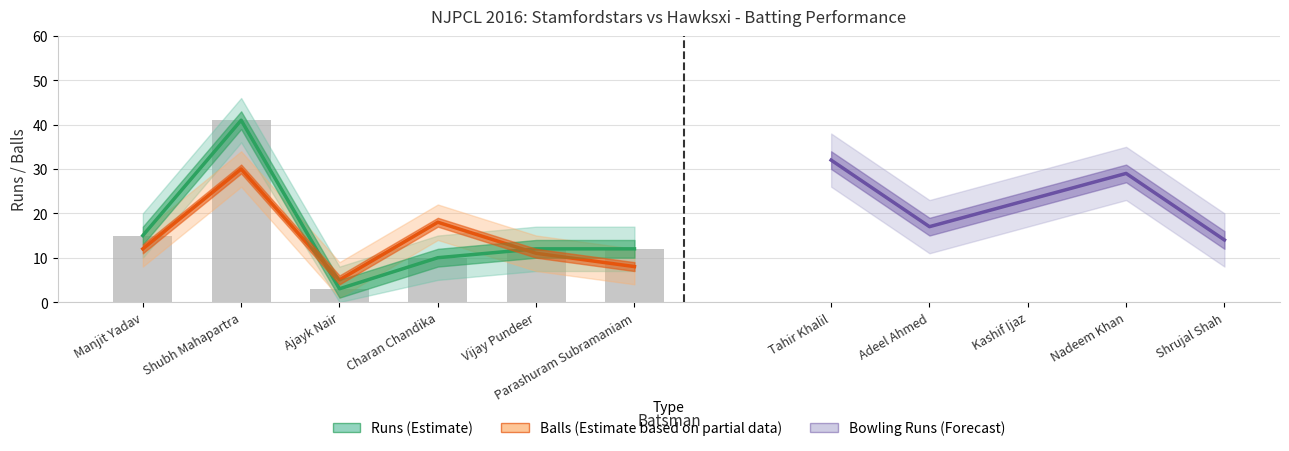

How many data points in Balls are less than 12?

3